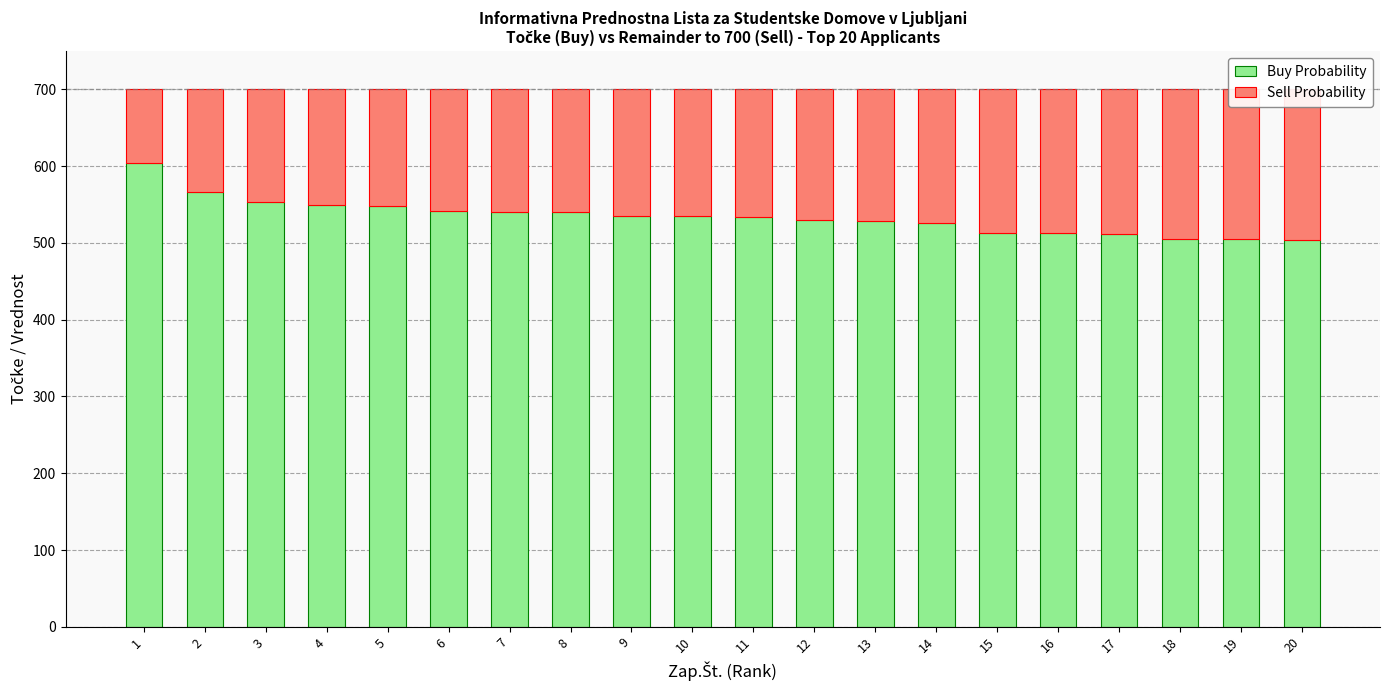

At which label does Sell Probability first exceed 166?

11